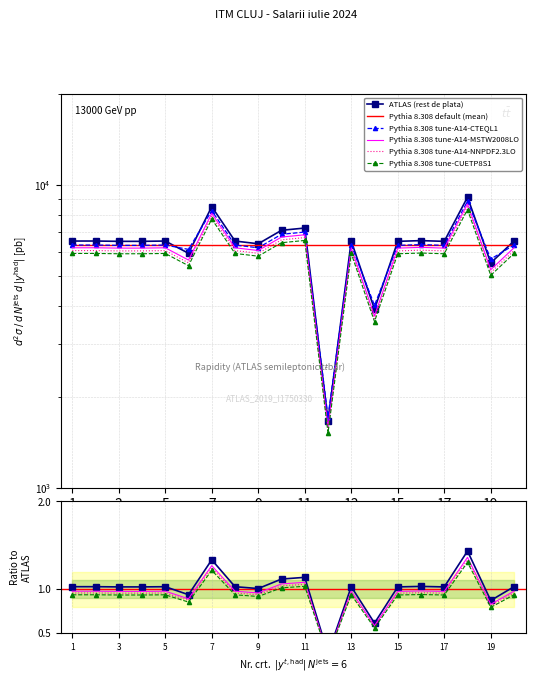

At which category does the data reach its first local valley?

6